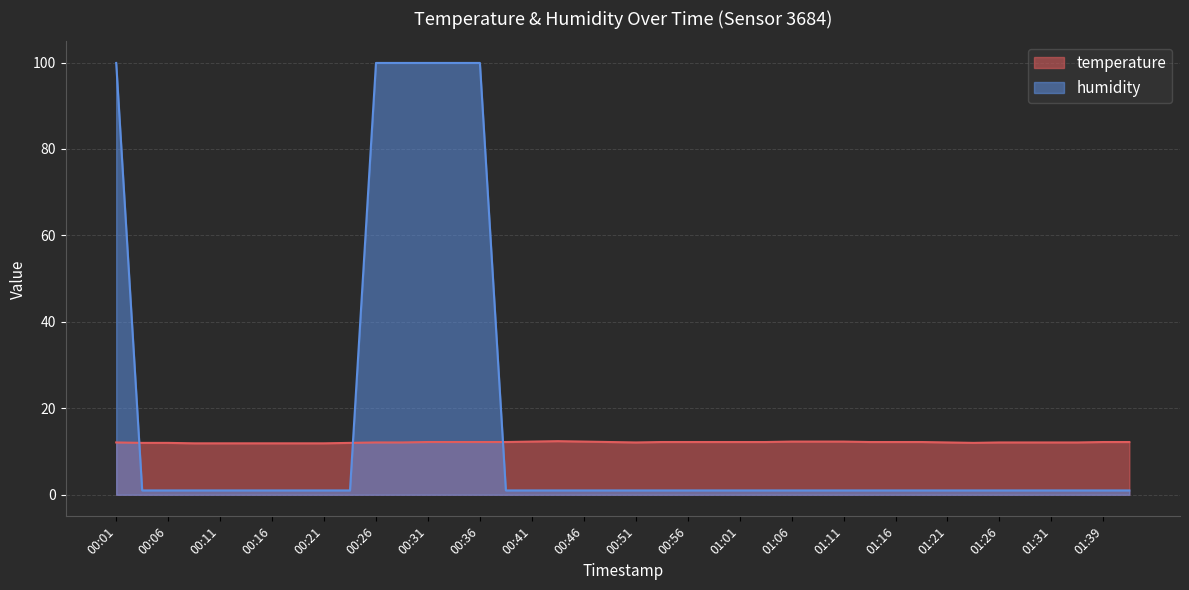

Reading left to right, list all the values displayed in this chart.

temperature: 12.1	12.0	12.0	11.9	11.9	11.9	11.9	11.9	11.9	12.0	12.1	12.1	12.2	12.2	12.2	12.2	12.3	12.4	12.3	12.2	12.1	12.2	12.2	12.2	12.2	12.2	12.3	12.3	12.3	12.2	12.2	12.2	12.1	12.0	12.1	12.1	12.1	12.1	12.2	12.2
humidity: 99.9	1.0	1.0	1.0	1.0	1.0	1.0	1.0	1.0	1.0	99.9	99.9	99.9	99.9	99.9	1.0	1.0	1.0	1.0	1.0	1.0	1.0	1.0	1.0	1.0	1.0	1.0	1.0	1.0	1.0	1.0	1.0	1.0	1.0	1.0	1.0	1.0	1.0	1.0	1.0